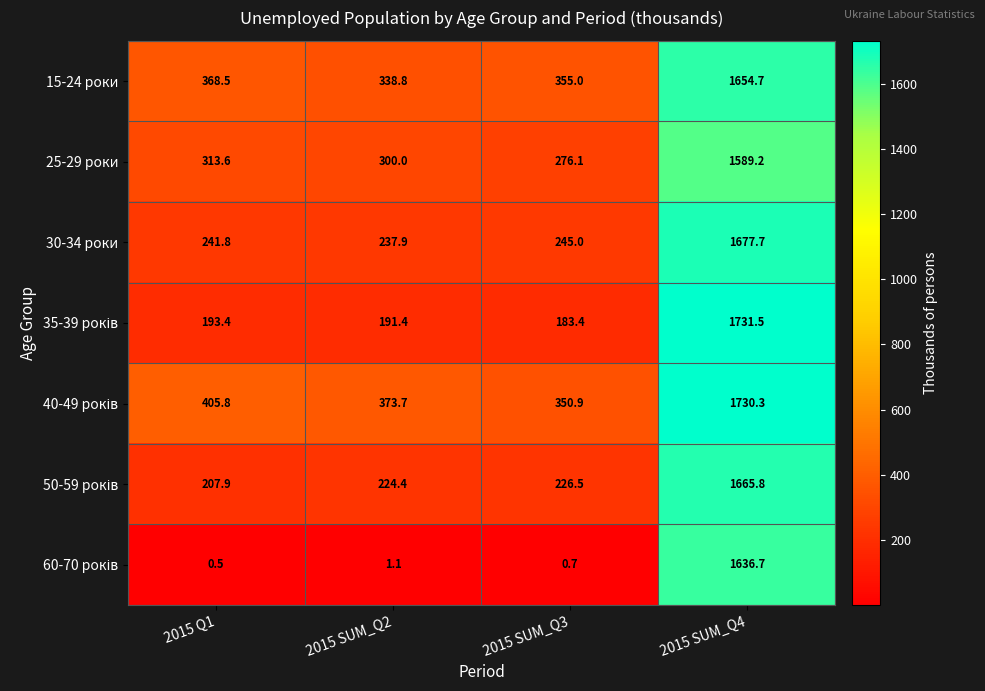

List the labels in order of 25-29 роки value, smallest first.

2015 SUM_Q3, 2015 SUM_Q2, 2015 Q1, 2015 SUM_Q4